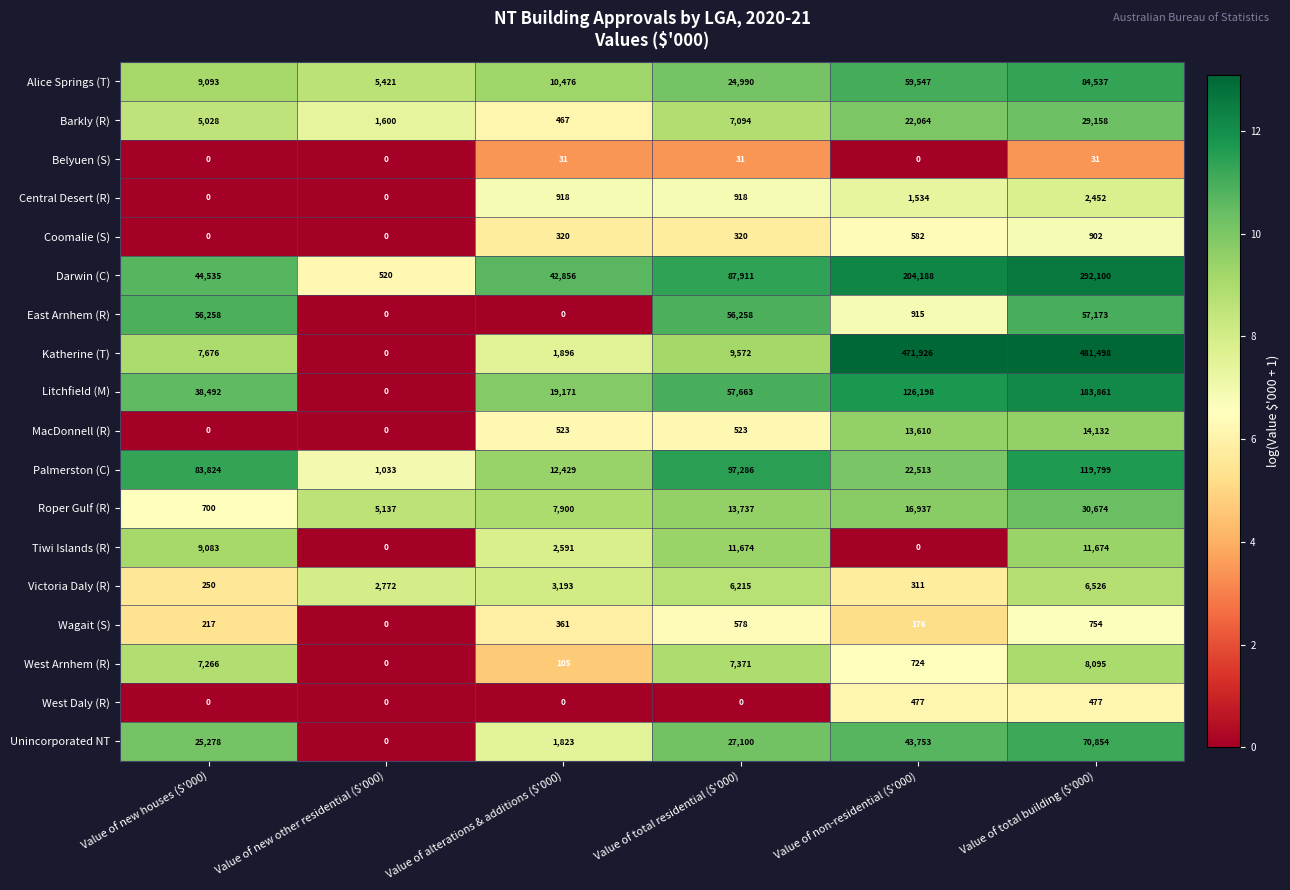

Count the number of categories in the chart.

6